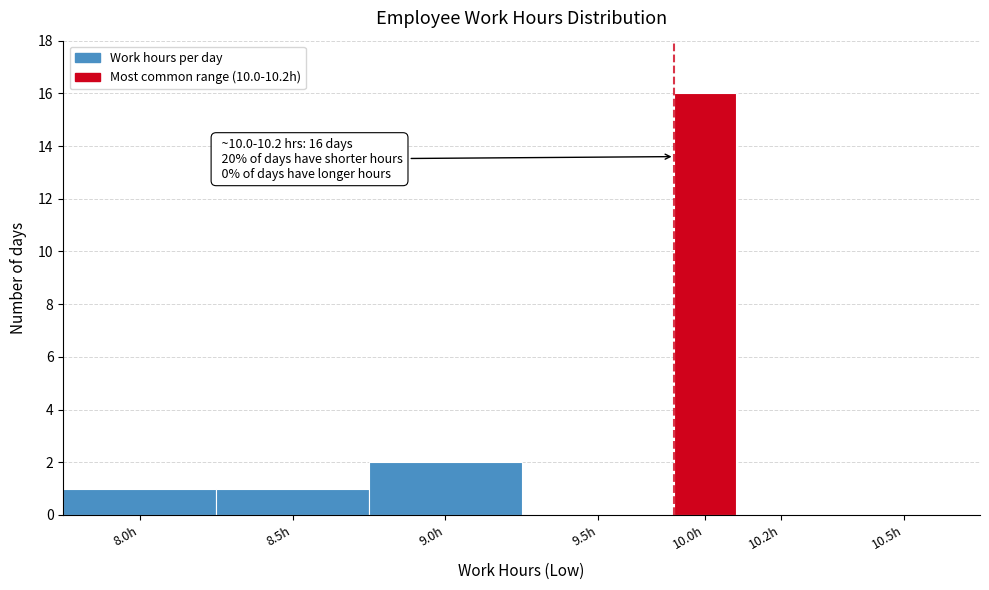

Reading left to right, extract all data points from this chart.

8.0h=1	8.5h=1	9.0h=2	9.5h=0	10.0h=16	10.2h=0	10.5h=0